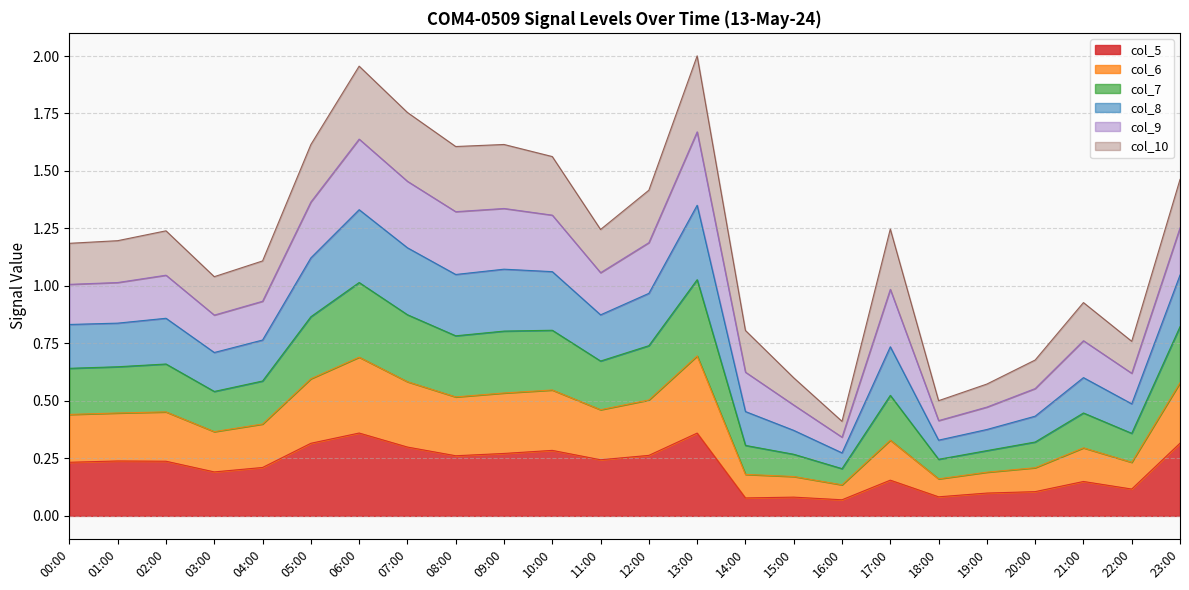

What is the sum of all col_5 values?

5.0